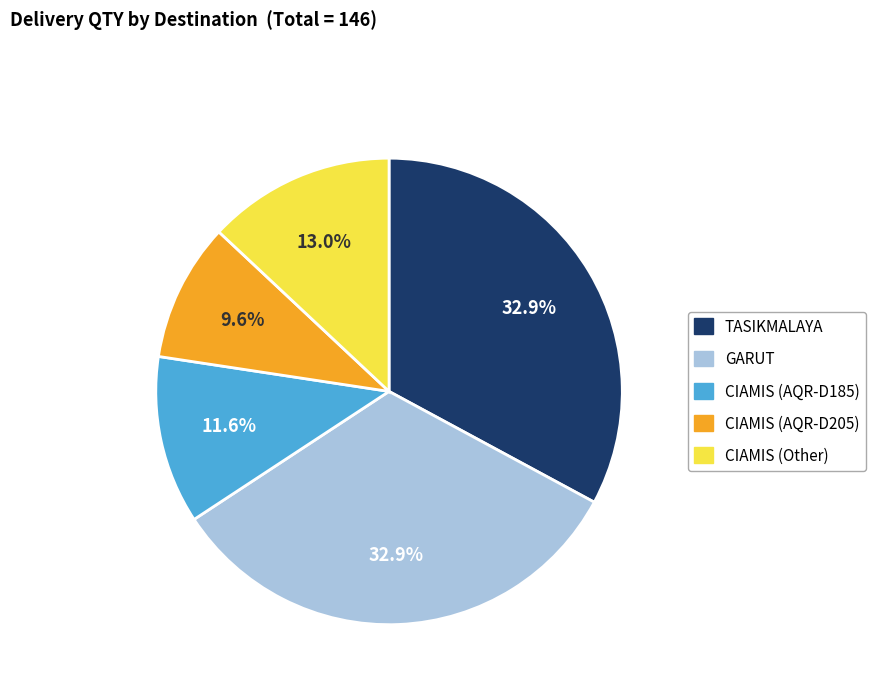

Which has a higher value, CIAMIS (AQR-D185) or TASIKMALAYA?

TASIKMALAYA